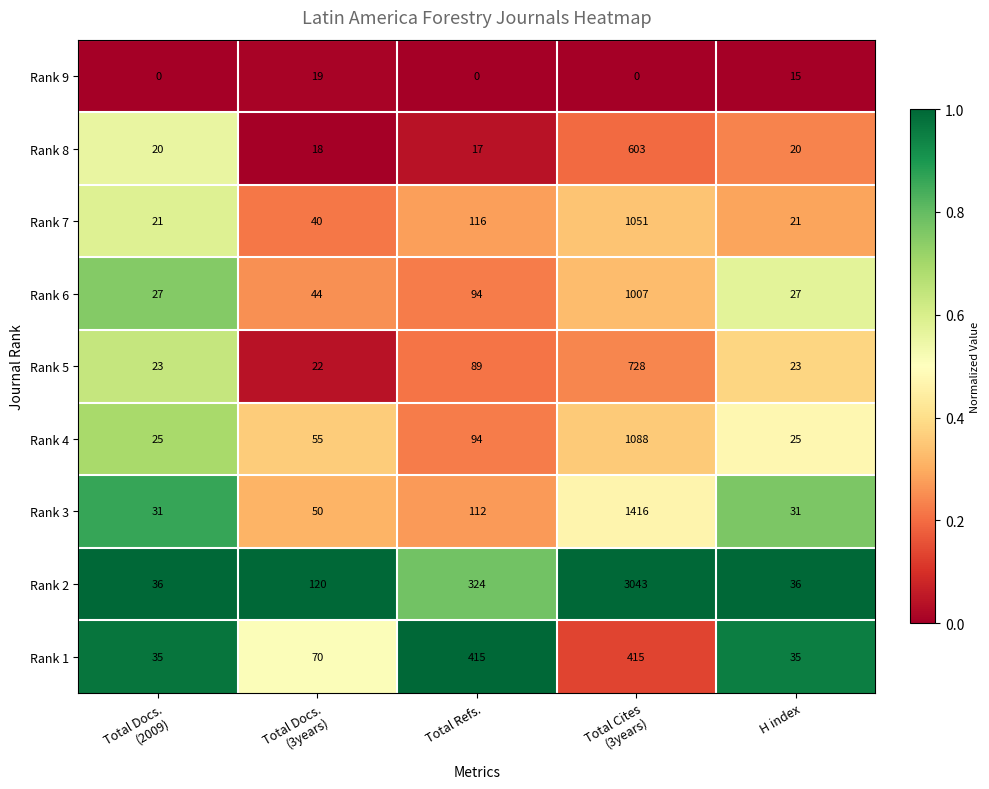

What is the lowest value of the Rank 1 series?

35